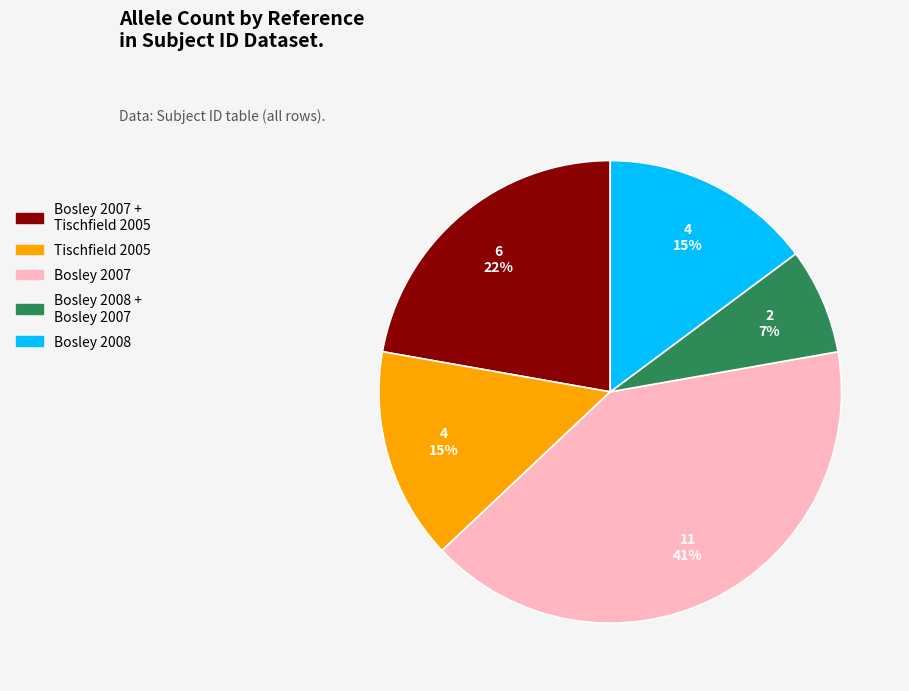

To the nearest percent, what is the average slice percentage?

20%